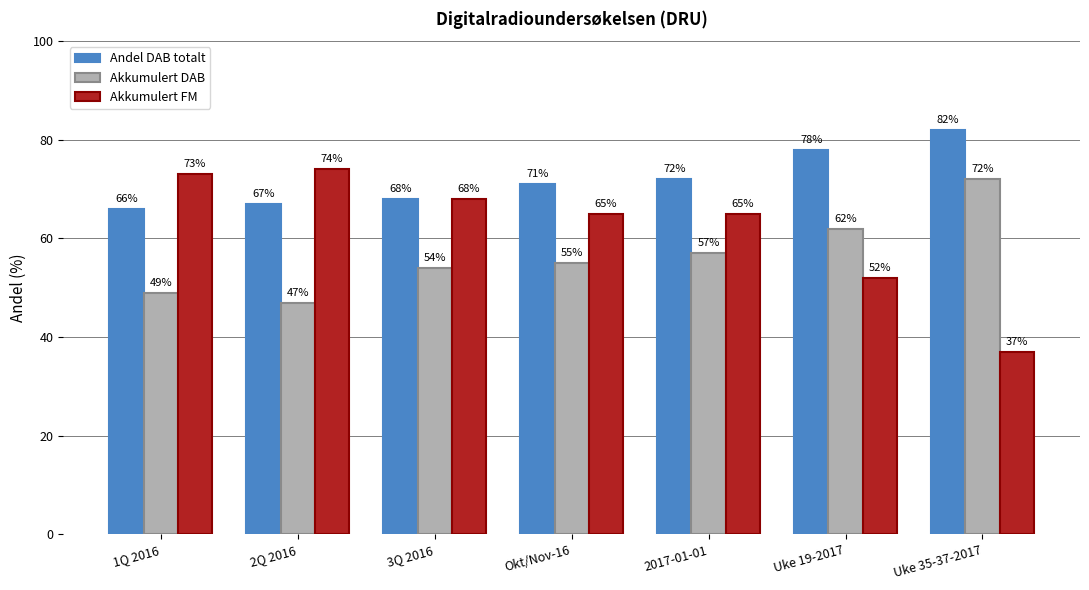

Reading left to right, what are all the values shown in this chart?

Andel DAB totalt: 1Q 2016=66	2Q 2016=67	3Q 2016=68	Okt/Nov-16=71	2017-01-01=72	Uke 19-2017=78	Uke 35-37-2017=82
Akkumulert DAB: 1Q 2016=49	2Q 2016=47	3Q 2016=54	Okt/Nov-16=55	2017-01-01=57	Uke 19-2017=62	Uke 35-37-2017=72
Akkumulert FM: 1Q 2016=73	2Q 2016=74	3Q 2016=68	Okt/Nov-16=65	2017-01-01=65	Uke 19-2017=52	Uke 35-37-2017=37